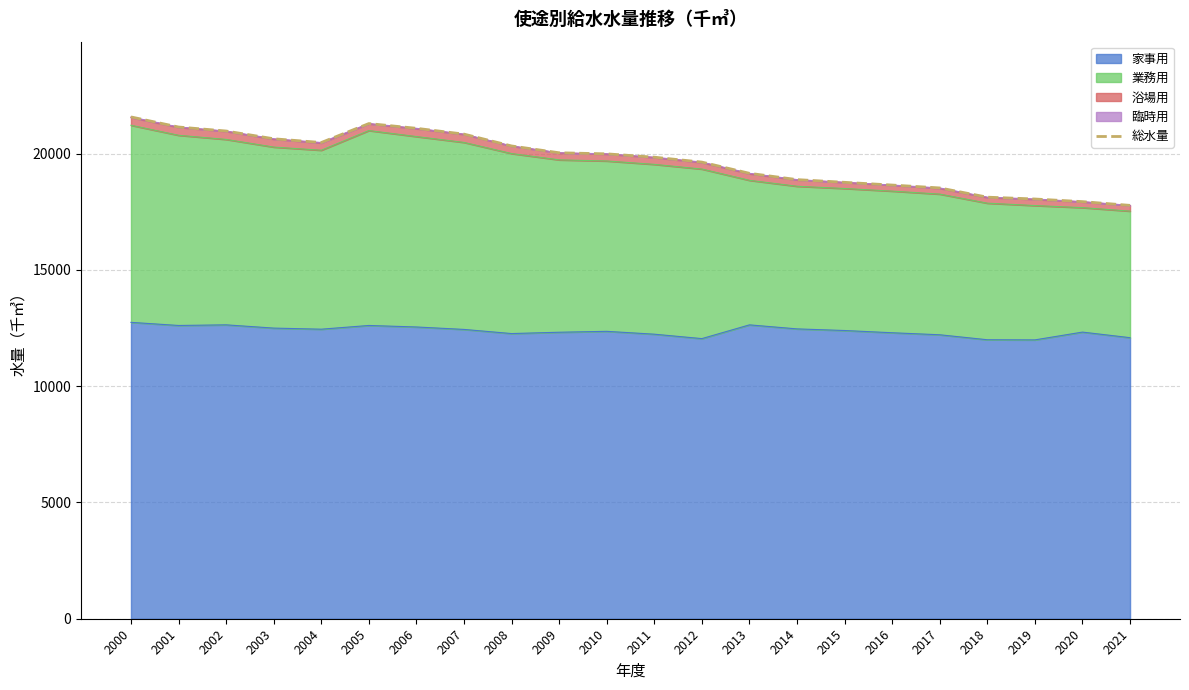

The value of 家事用 at 2017 is 20714. True or false?

False